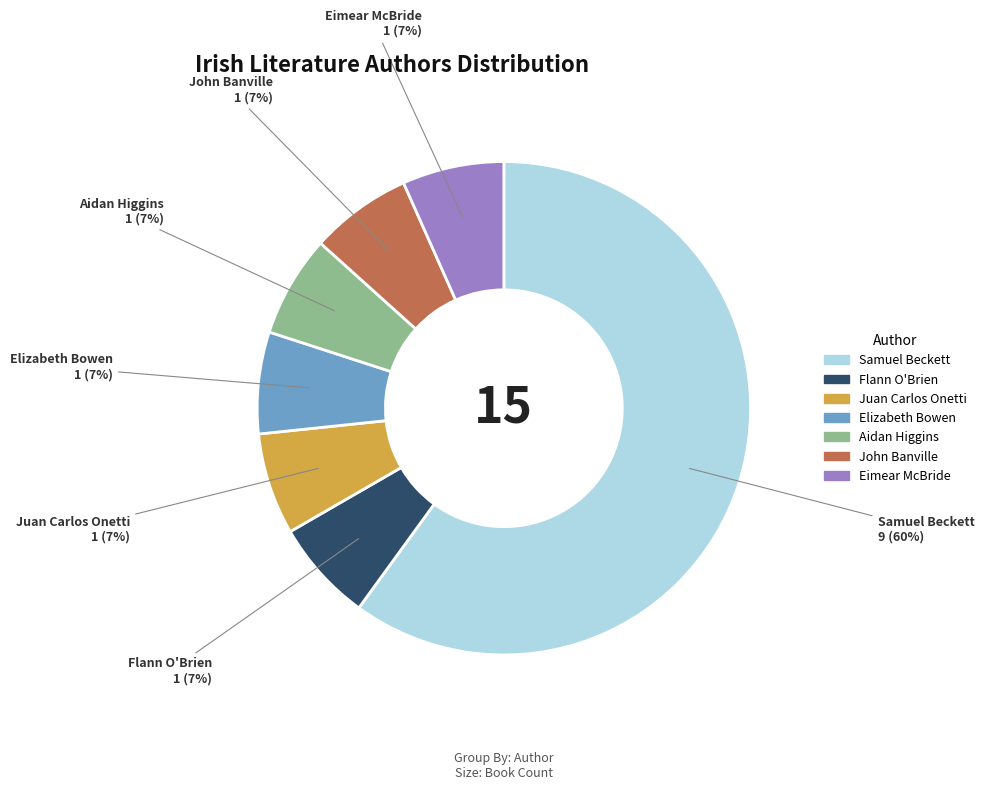

To the nearest percent, what is the average slice percentage?

14%